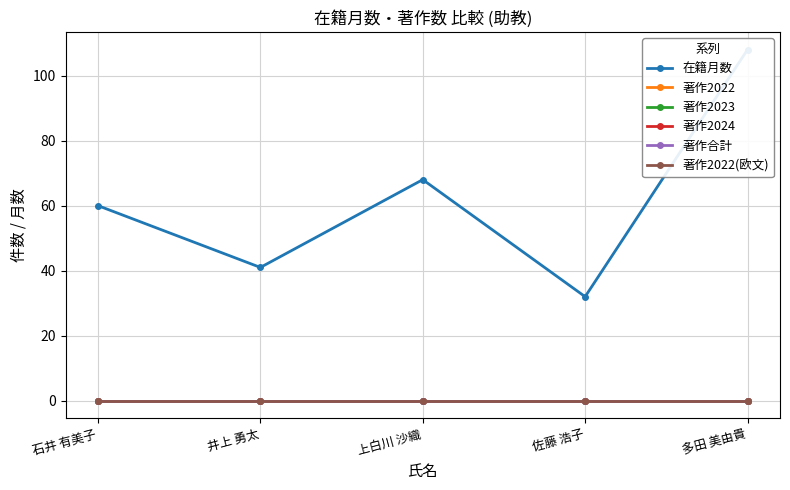

True or false: 在籍月数 has more than 1 points higher than both neighbors.

False